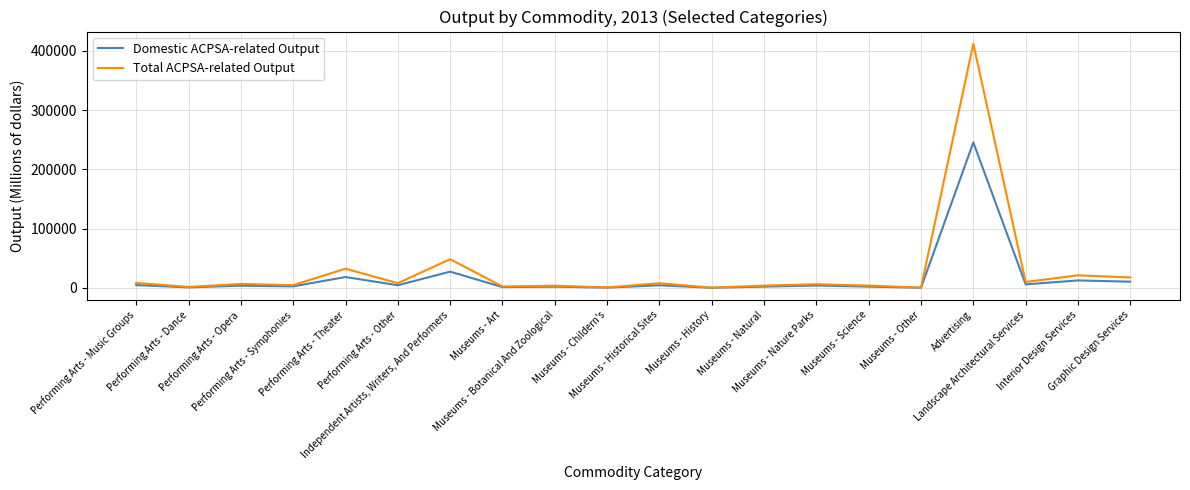

What is the highest value of the Domestic ACPSA-related Output series?

245461